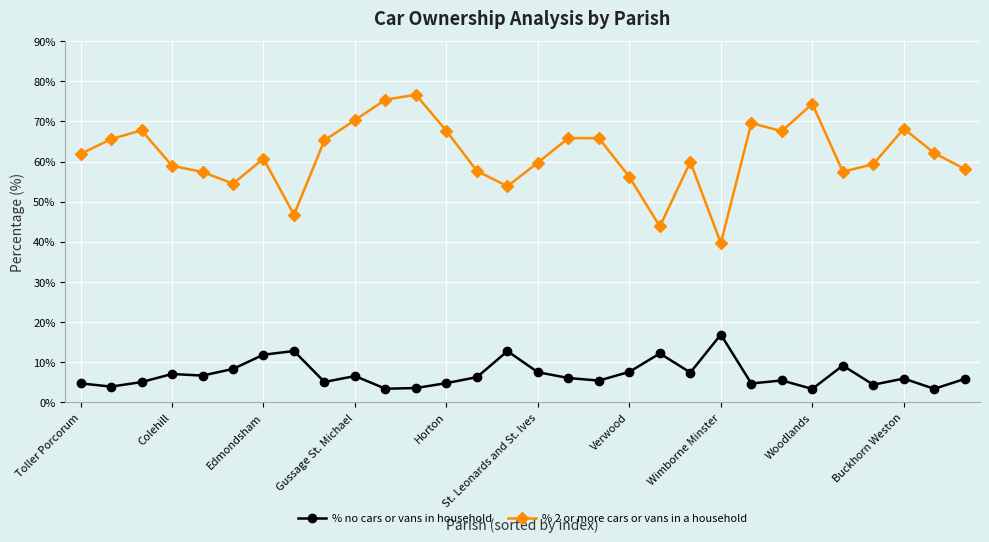

True or false: % no cars or vans in household and % 2 or more cars or vans in a household intersect in this chart.

False